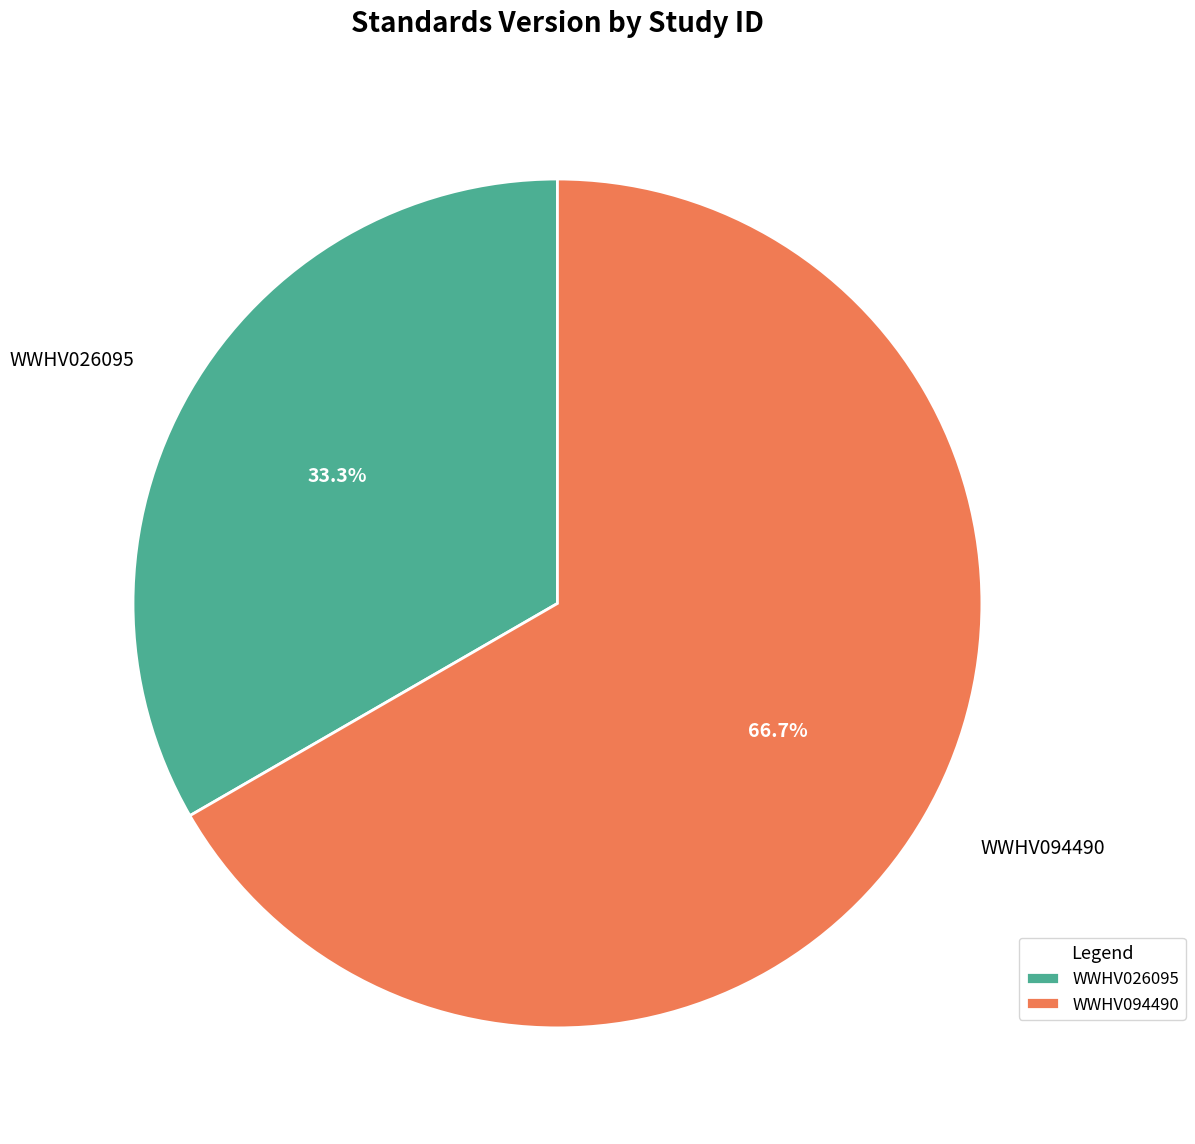

Between WWHV094490 and WWHV026095, which is larger?

WWHV094490